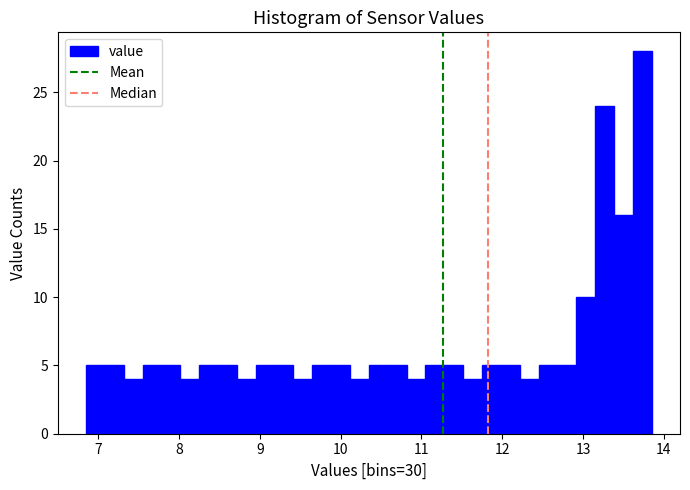

Around what value on the x-axis is the tallest bar? Give the approximate position of its centre, as read against the axis.

13.7